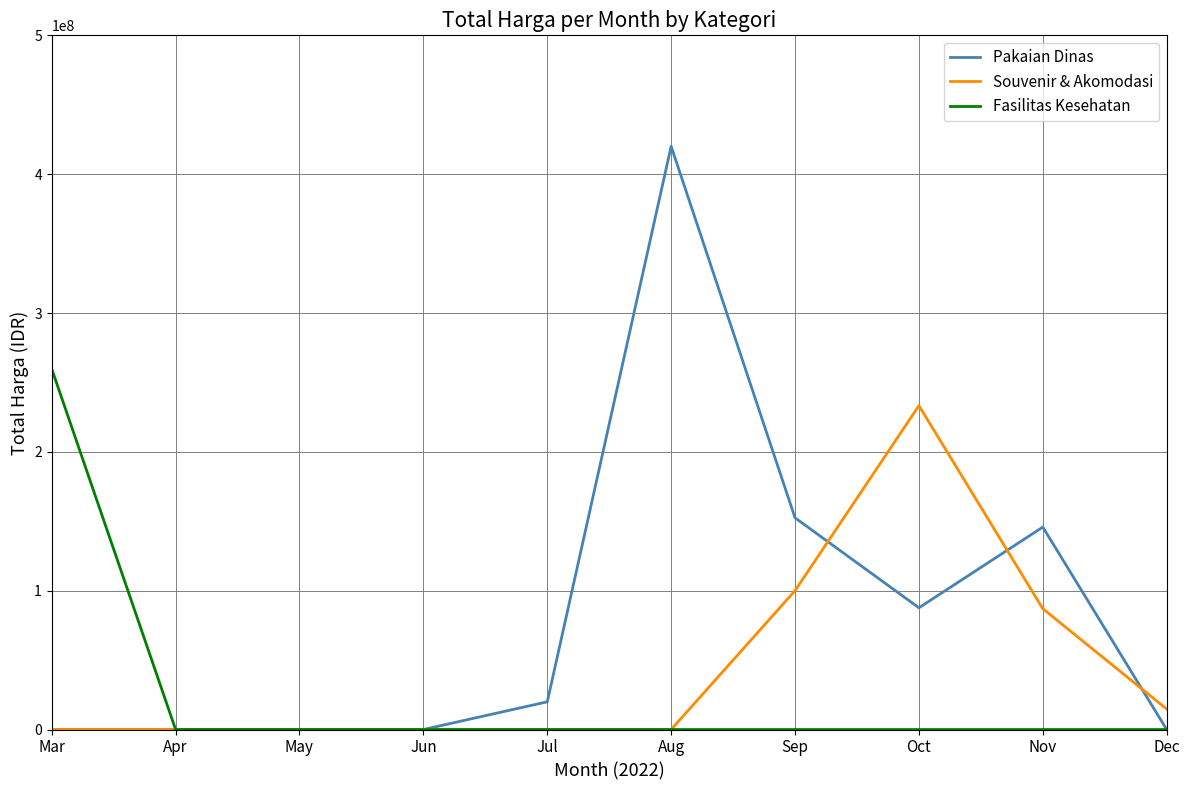

How many lines are shown in the chart?

3